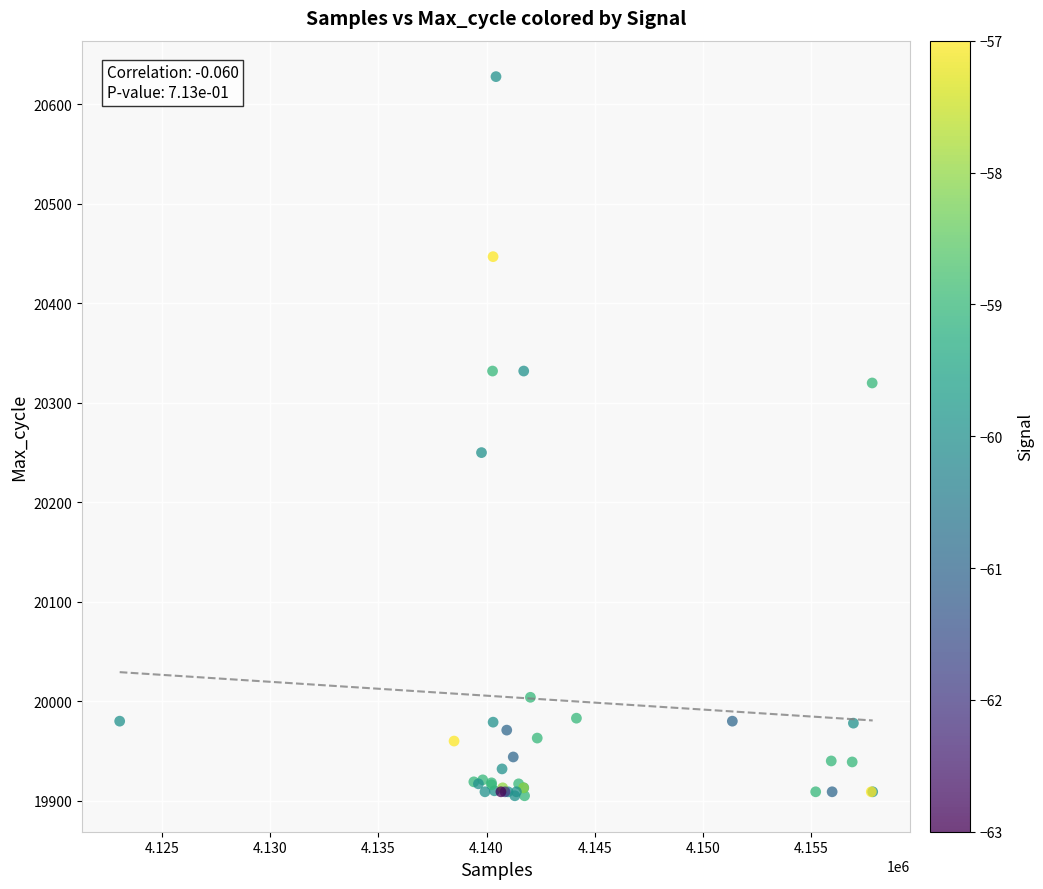

What Y value in the scatter plot is closest to 20266?

20250